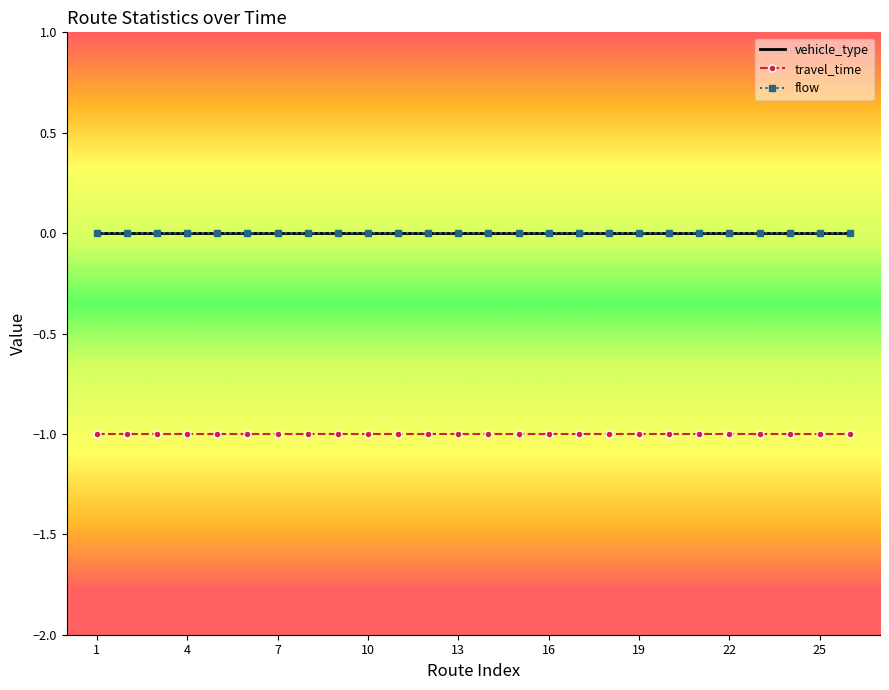

How many distinct data groups are displayed?

3